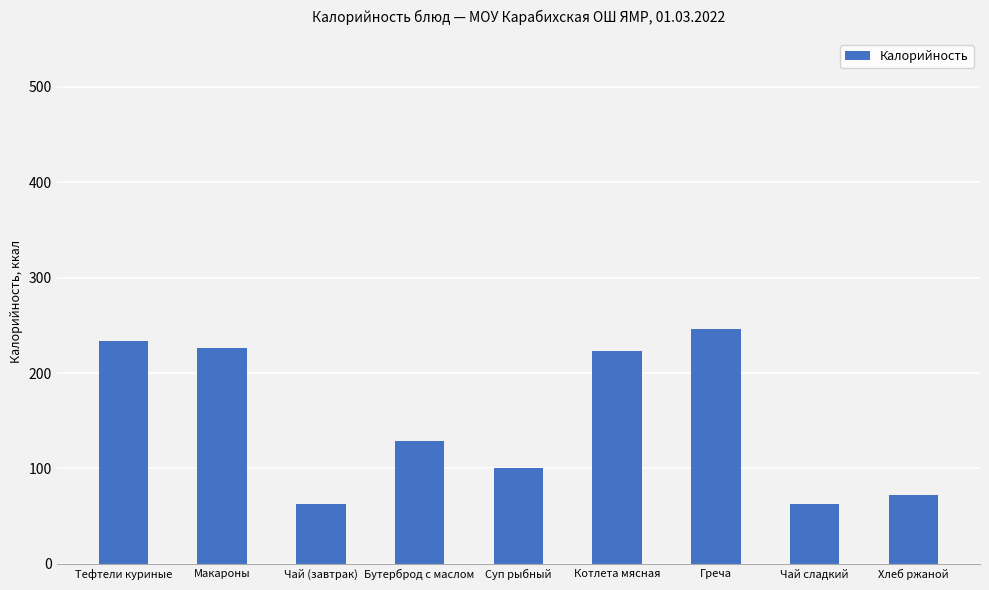

Is it true that the value at Тефтели куриные is 385?

False